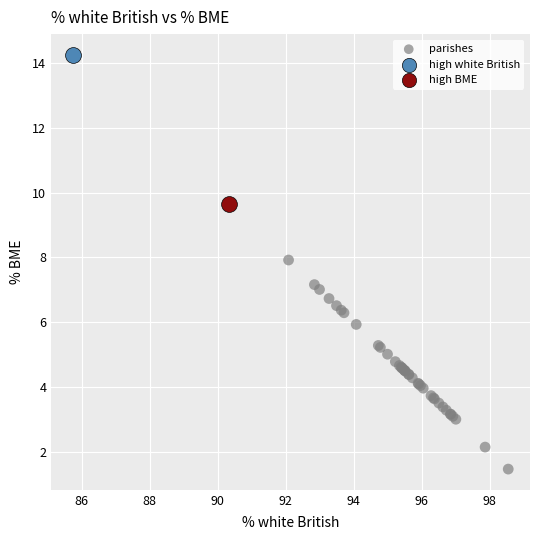

What are all the series names shown in the legend?

parishes, high white British, high BME